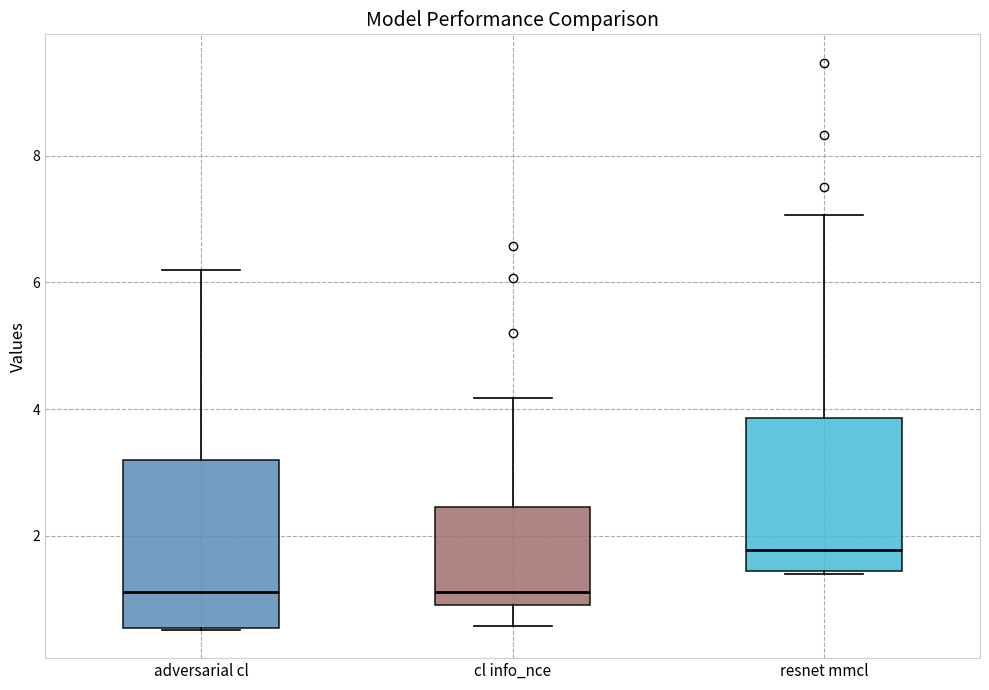

Reading left to right, transcribe this box plot: for each box, give where its median line is, the range the box spans, and where its two whiskers end, as read against the y-axis. The values are not printed on the chart, so give them approximately, as read against the axis.

adversarial cl: median 1.2, box 0.6 to 3.2, whiskers 0.6 to 6.2
cl info_nce: median 1.2, box 1.0 to 2.4, whiskers 0.6 to 4.2
resnet mmcl: median 1.8, box 1.4 to 3.8, whiskers 1.4 to 7.0